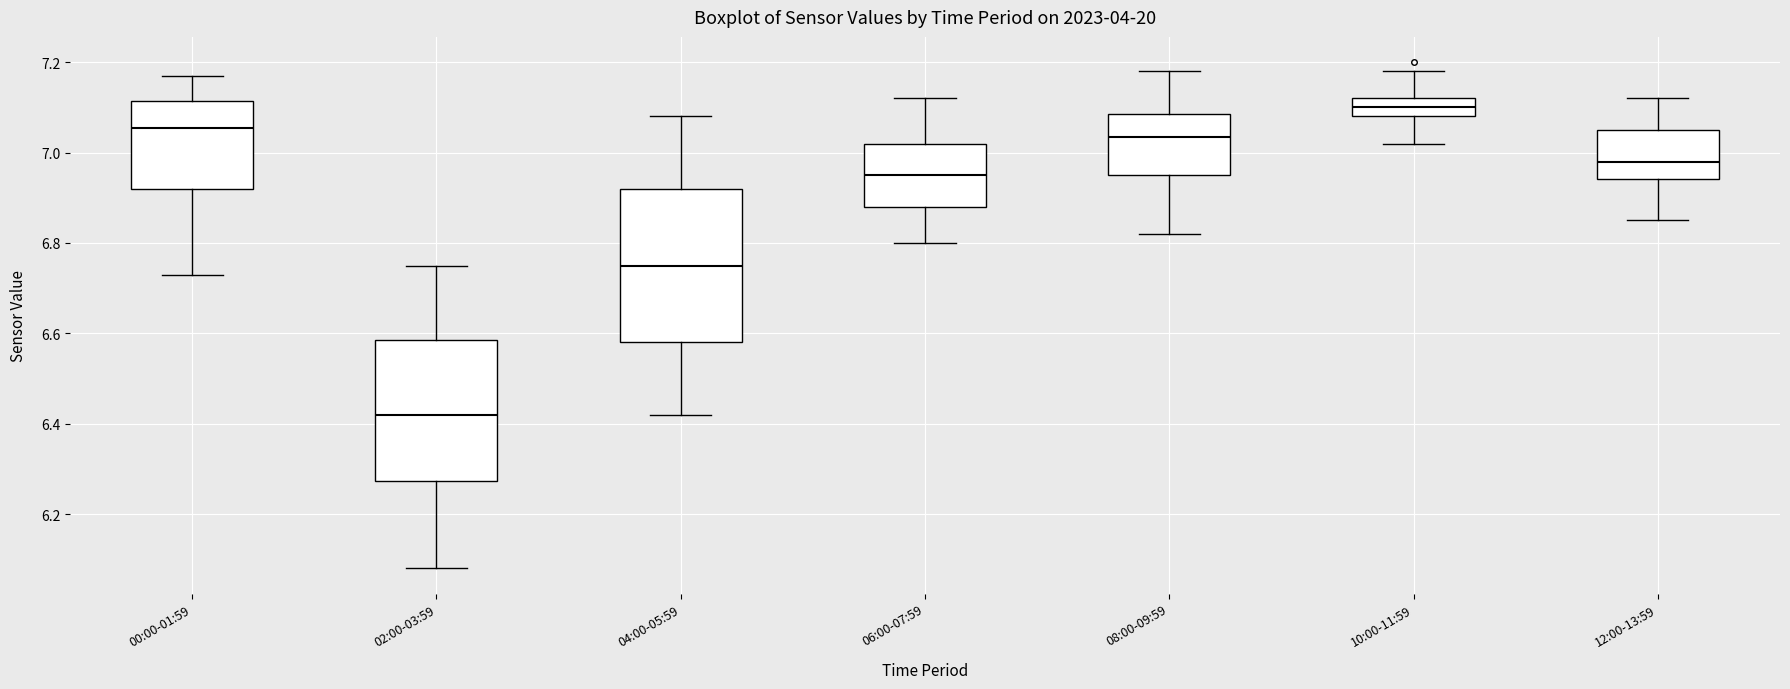

Where is the lower edge of the box for 02:00-03:59 on the y-axis? The values are not printed on the chart, so give them approximately, as read against the axis.

6.28